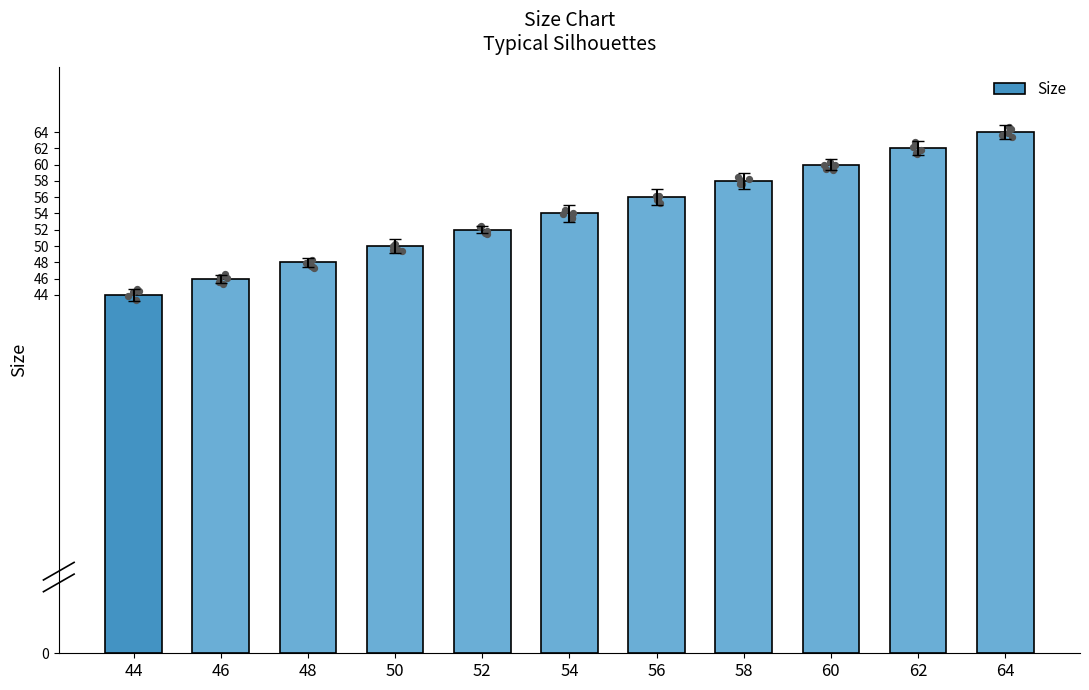

Approximately how many times larger is the value at 58 compared to 46?

1.3